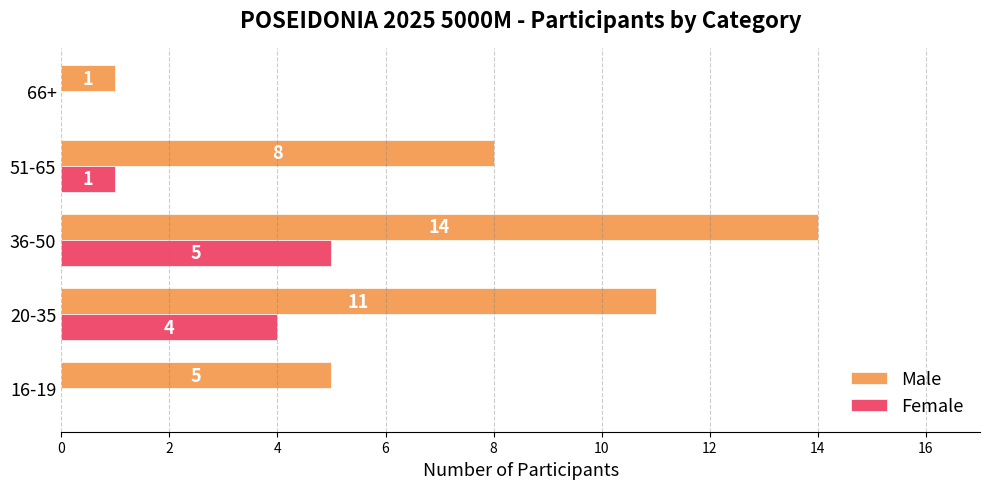

The value of Female at 16-19 is 0. True or false?

True